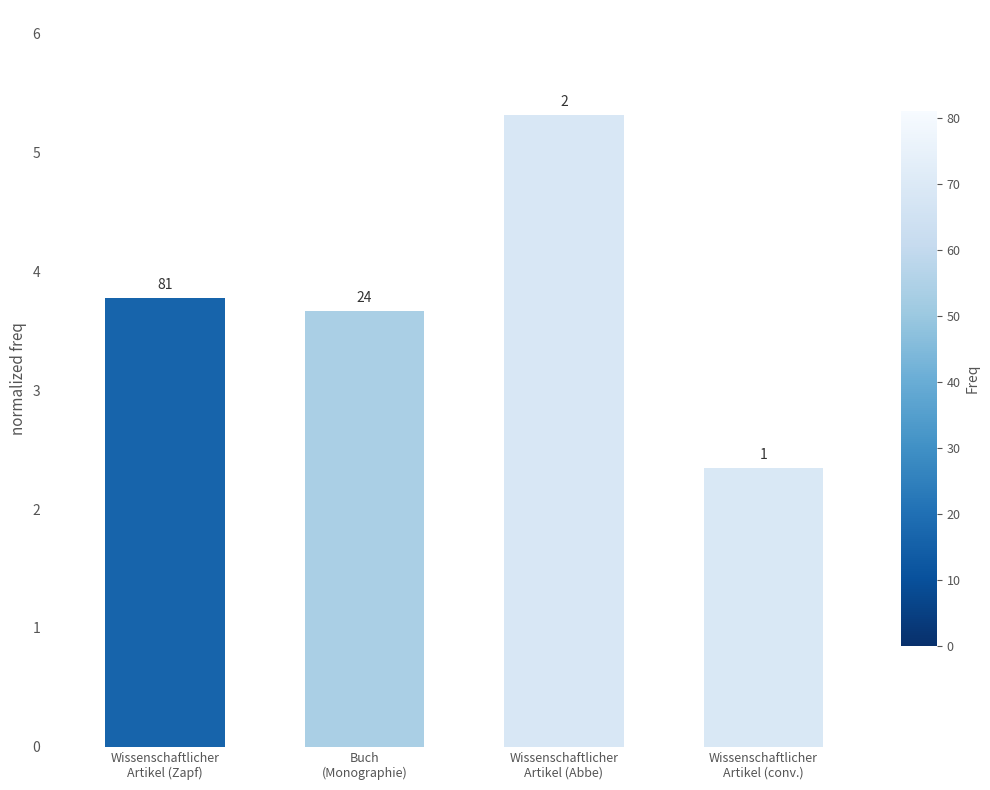

Rank the categories by value from highest to lowest.

Wissenschaftlicher
Artikel (Abbe), Wissenschaftlicher
Artikel (Zapf), Buch
(Monographie), Wissenschaftlicher
Artikel (conv.)